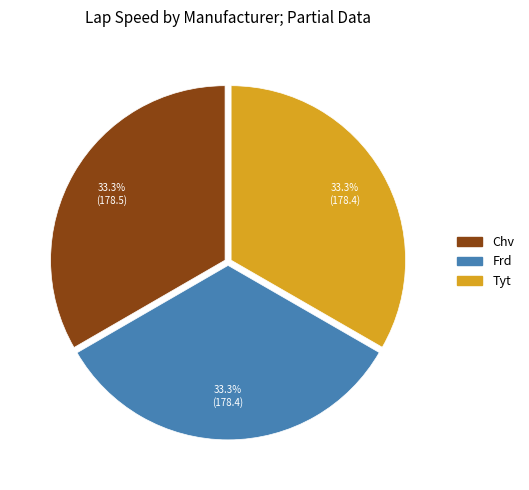

Is it true that Tyt is 24% of the pie?

False